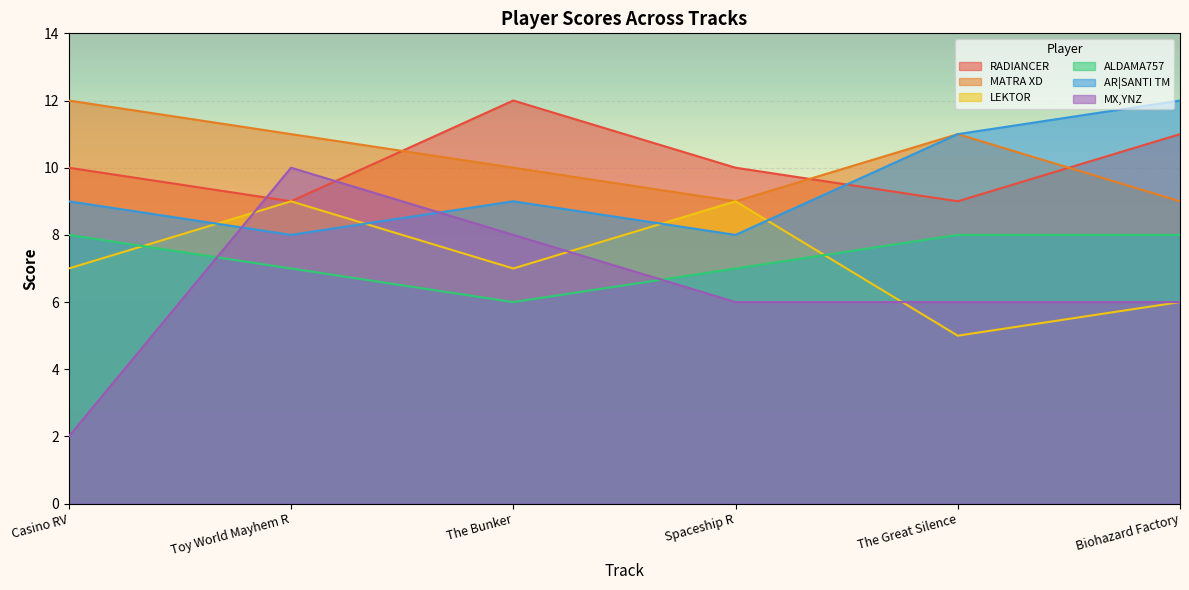

Which series has the largest total across all categories?

MATRA XD